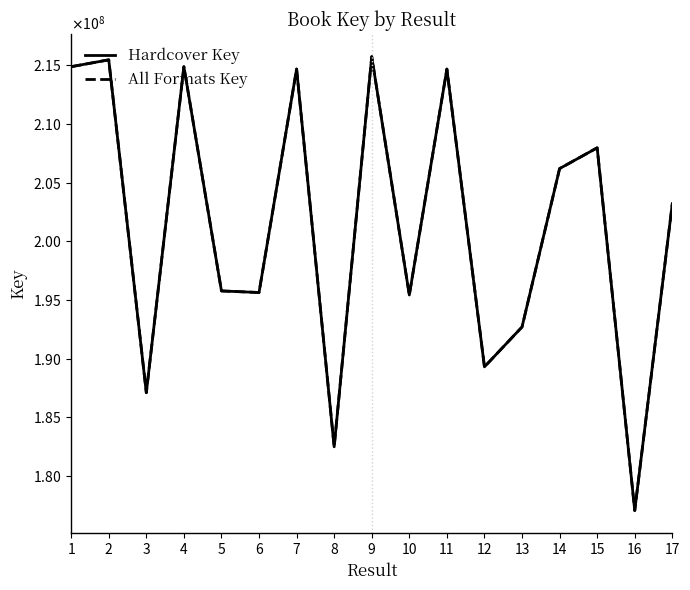

Does the chart display data point markers on the line(s)?

No